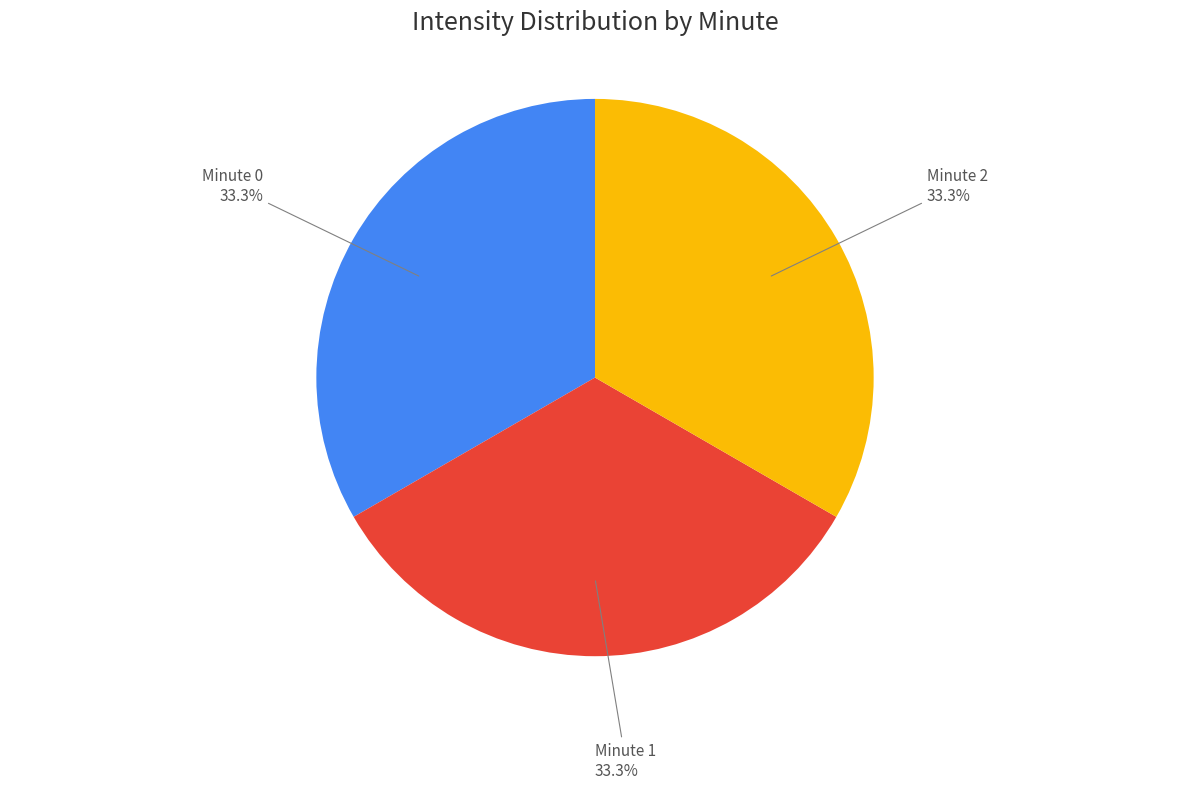

Does any single category account for the majority?

No